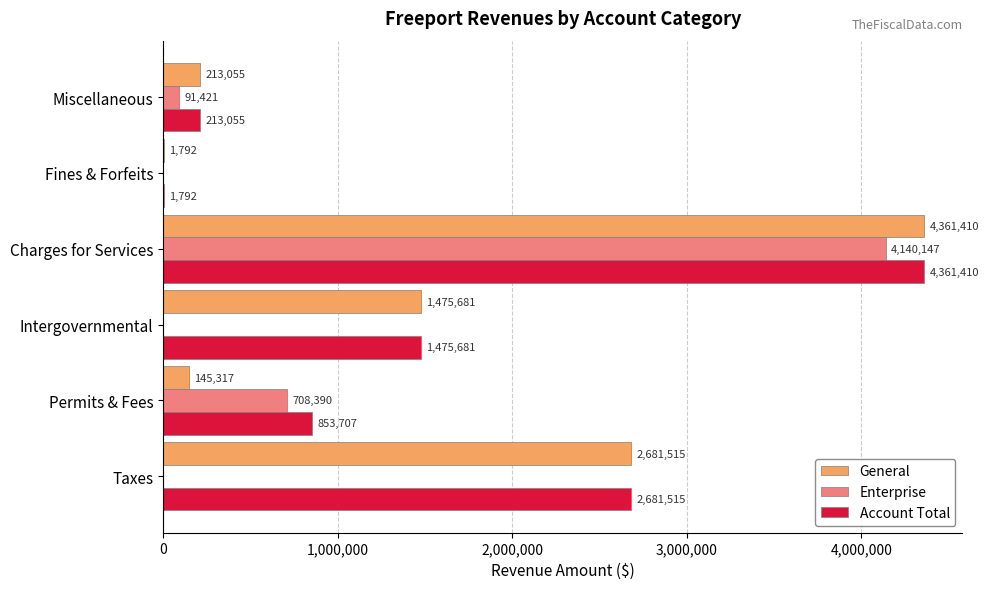

What is the average value of the Account Total series?

1597860